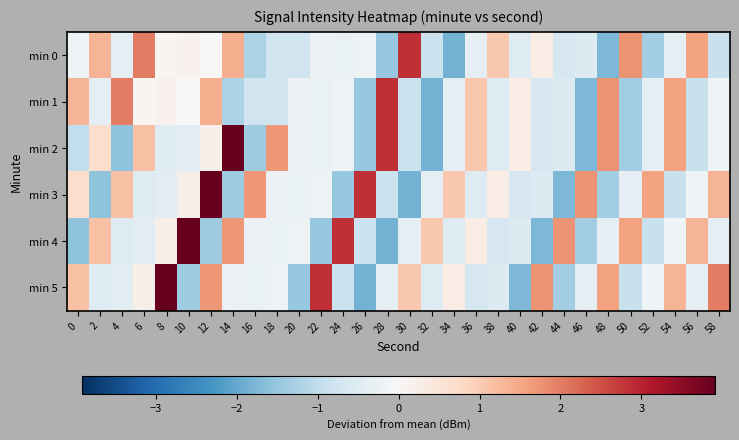

Between 12 and 30, which series saw the biggest shift?

min 3